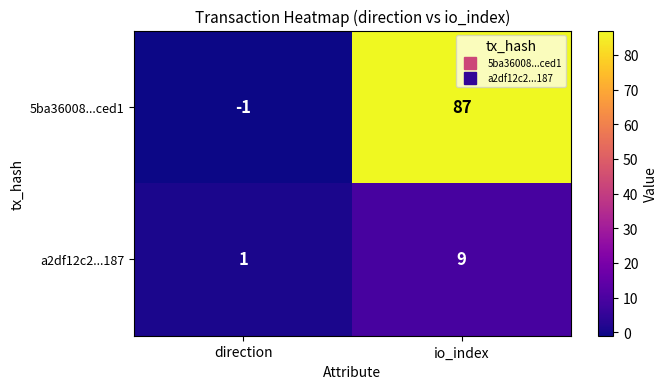

Reading left to right, list all the values displayed in this chart.

5ba36008...ced1: direction=-1	io_index=87
a2df12c2...187: direction=1	io_index=9